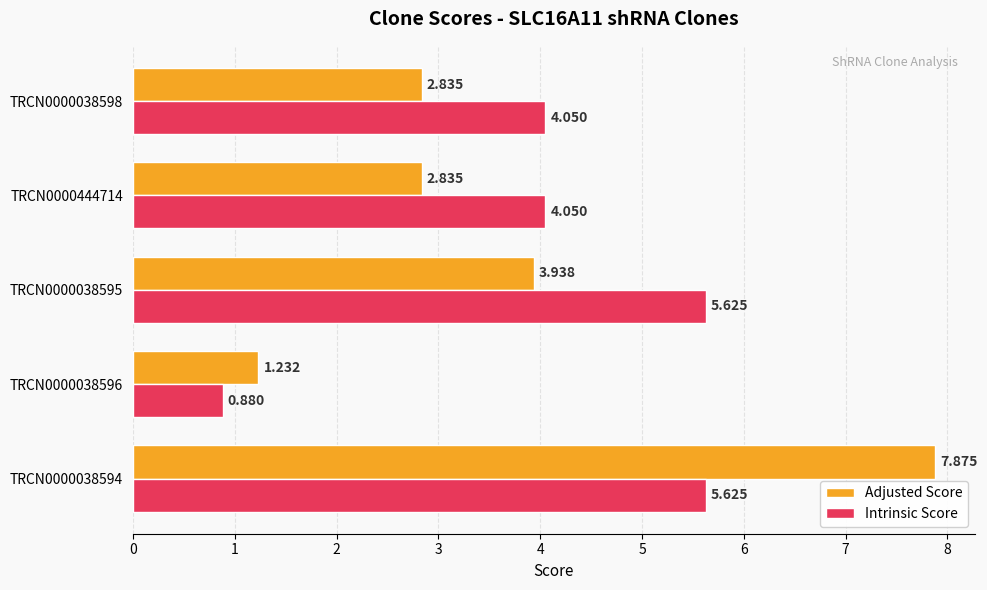

Is the value of Intrinsic Score at TRCN0000038596 greater than the value of Adjusted Score at TRCN0000444714?

No